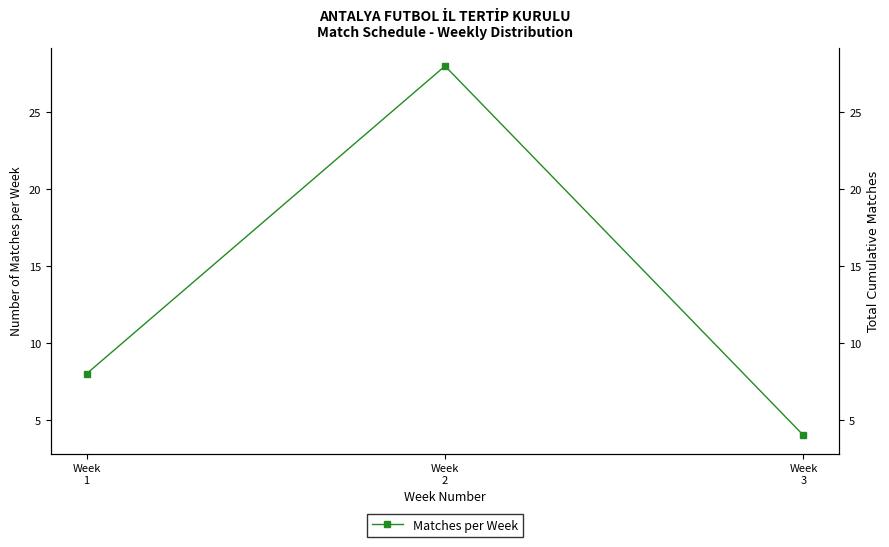

Reading right to left, transcribe all the data shown in this chart.

Week
3=4	Week
2=28	Week
1=8